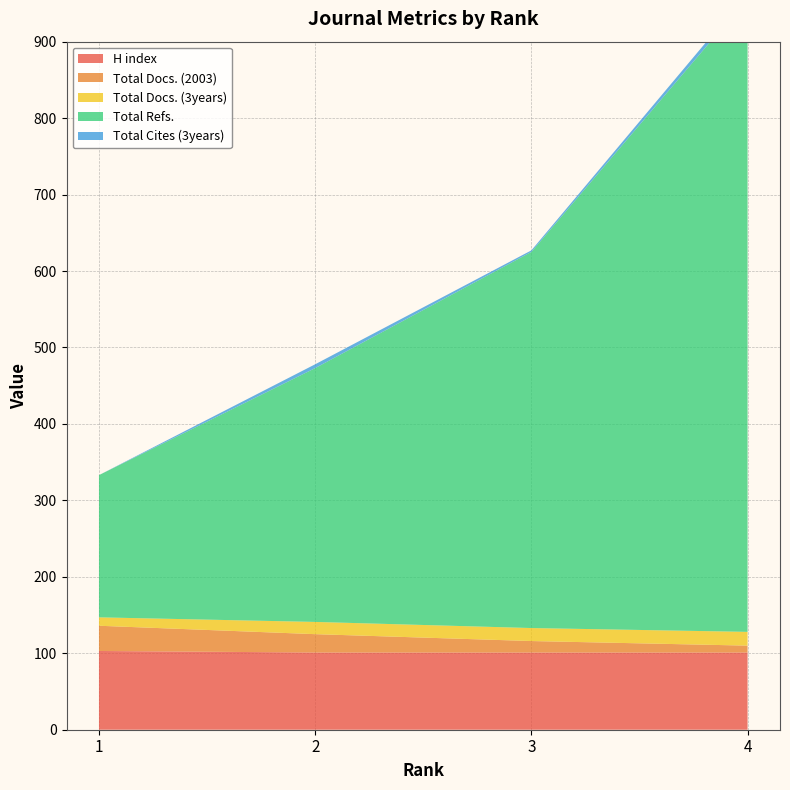

Reading right to left, list all the values displayed in this chart.

H index: 101	101	101	103
Total Docs. (2003): 9	15	24	33
Total Docs. (3years): 18	17	16	11
Total Refs.: 829	492	332	186
Total Cites (3years): 7	2	5	0